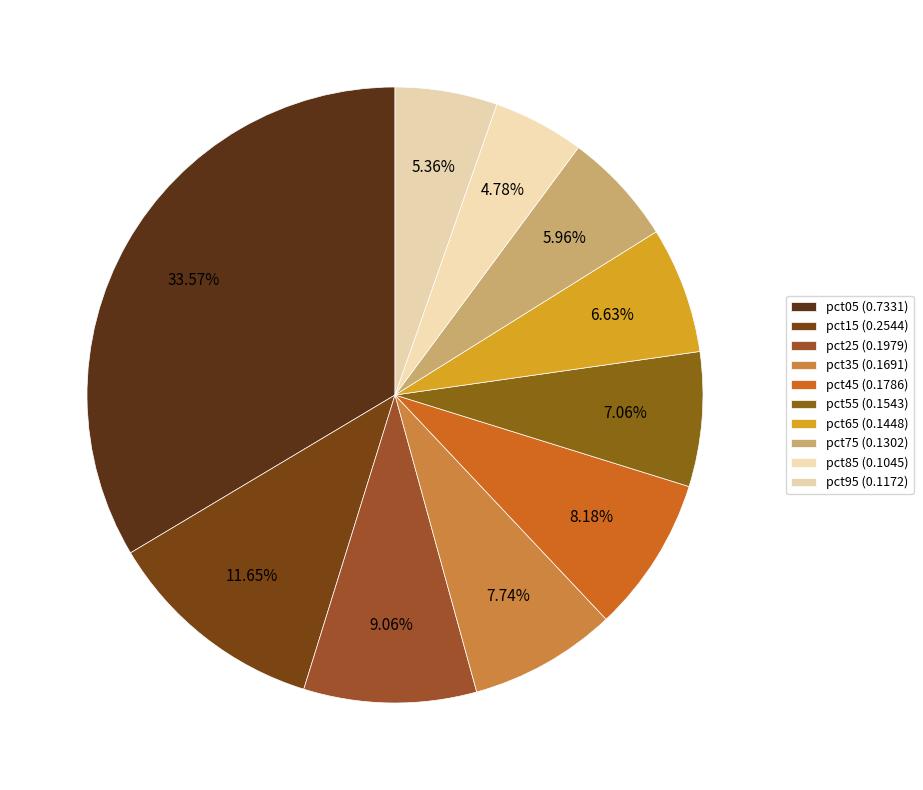

Does any single category account for the majority?

No